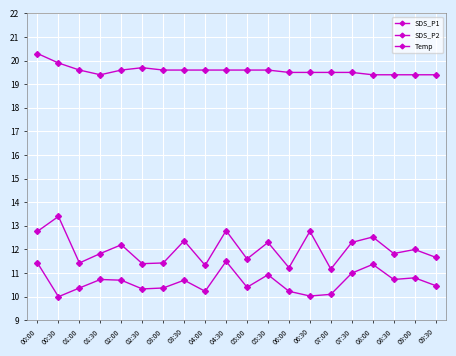

How many lines are shown in the chart?

3